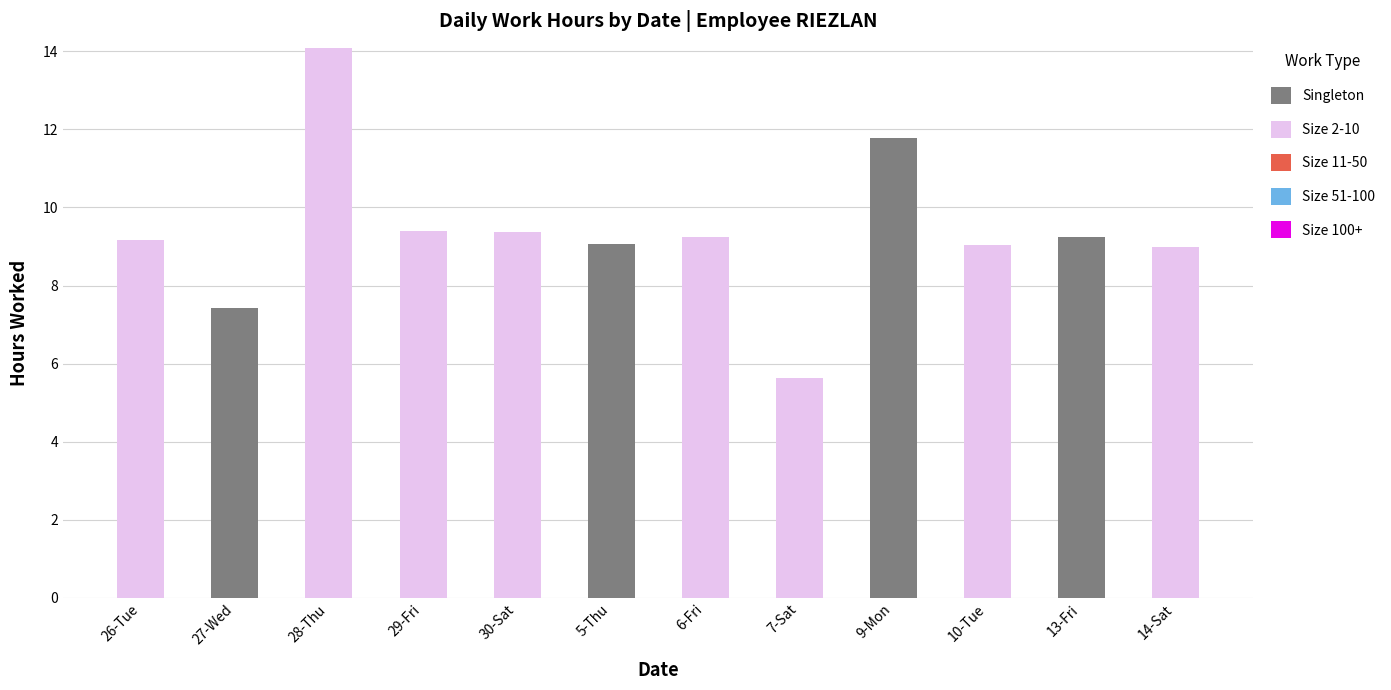

The value of Singleton at 13-Fri is 4.6. True or false?

False